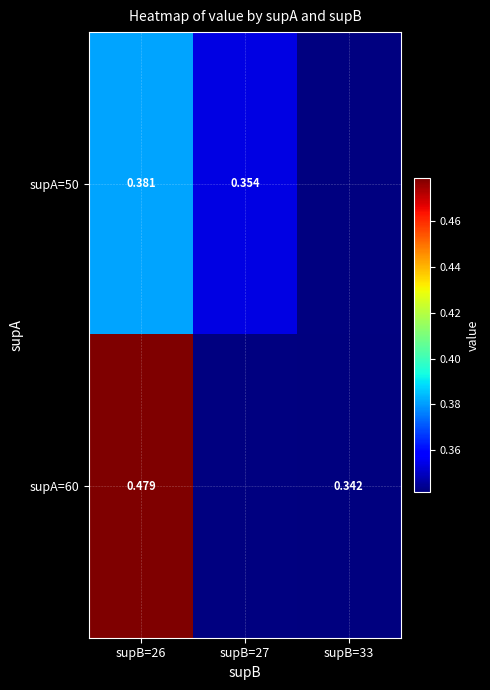

Is the value of supA=50 at supB=26 greater than the value of supA=60 at supB=26?

No